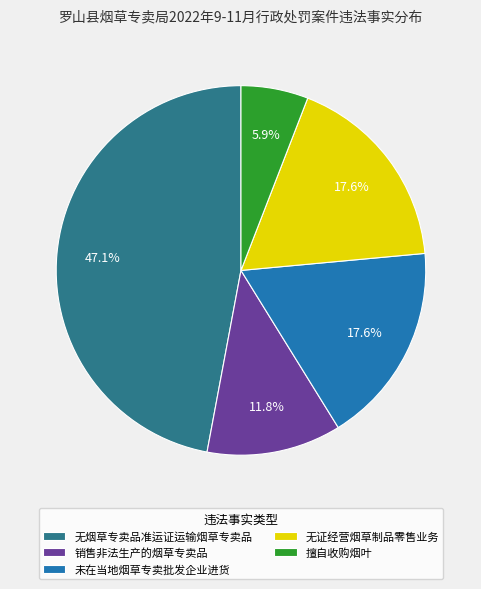

Does any single category account for the majority?

No